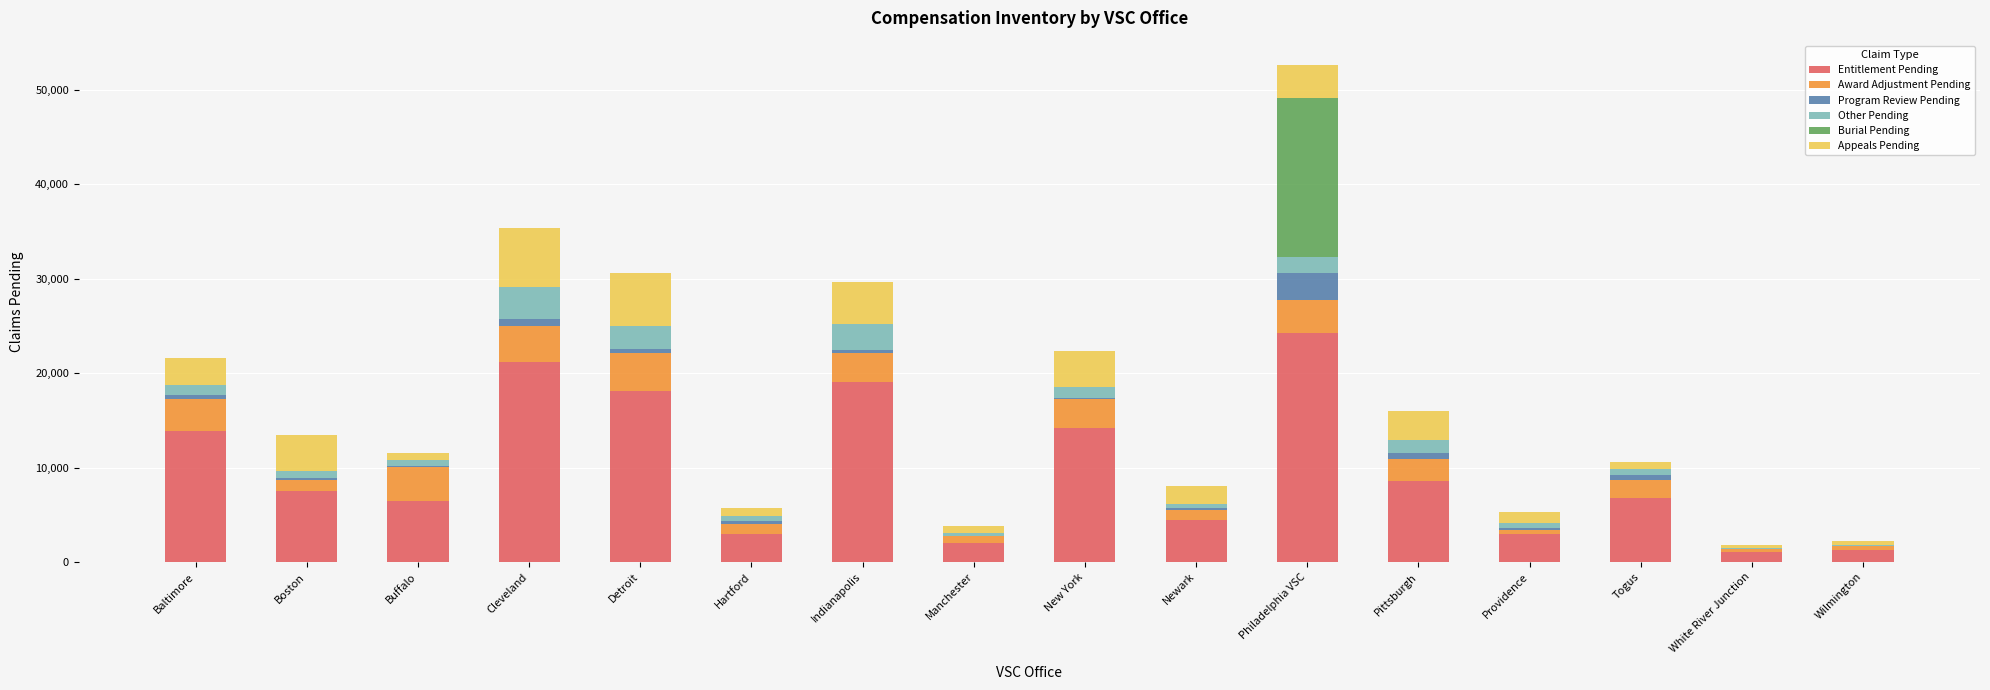

What is the total value across all series at Boston?

13481